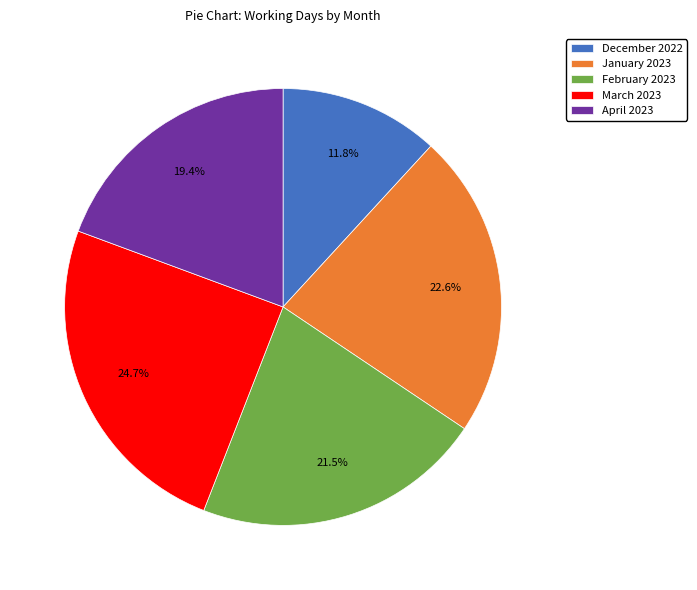

Is there any slice that represents more than half of the pie?

No